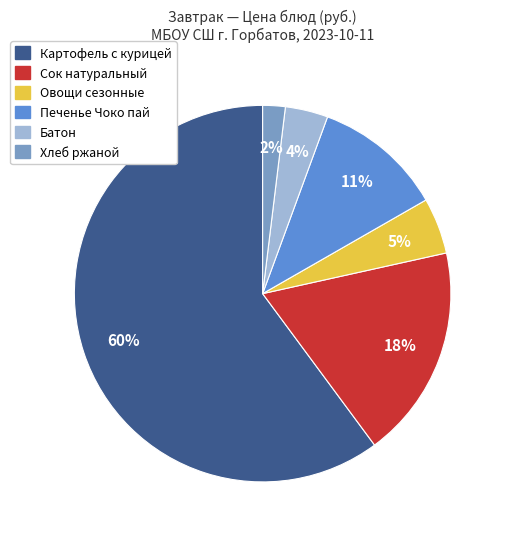

To the nearest percent, what is the difference between the largest and smallest slice percentages?

58%